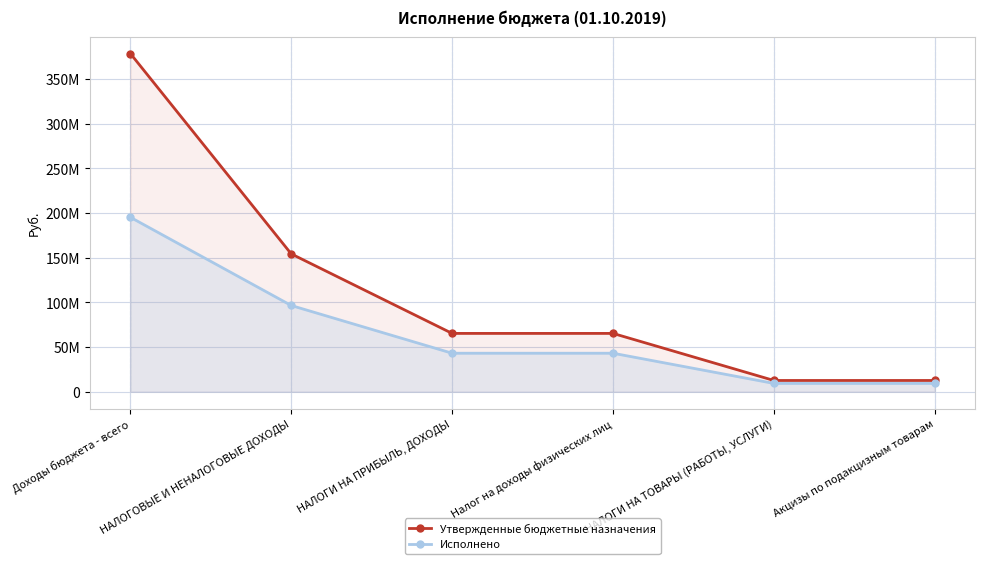

Rank the categories by Исполнено value from lowest to highest.

НАЛОГИ НА ТОВАРЫ (РАБОТЫ, УСЛУГИ), Акцизы по подакцизным товарам, НАЛОГИ НА ПРИБЫЛЬ, ДОХОДЫ, Налог на доходы физических лиц, НАЛОГОВЫЕ И НЕНАЛОГОВЫЕ ДОХОДЫ, Доходы бюджета - всего